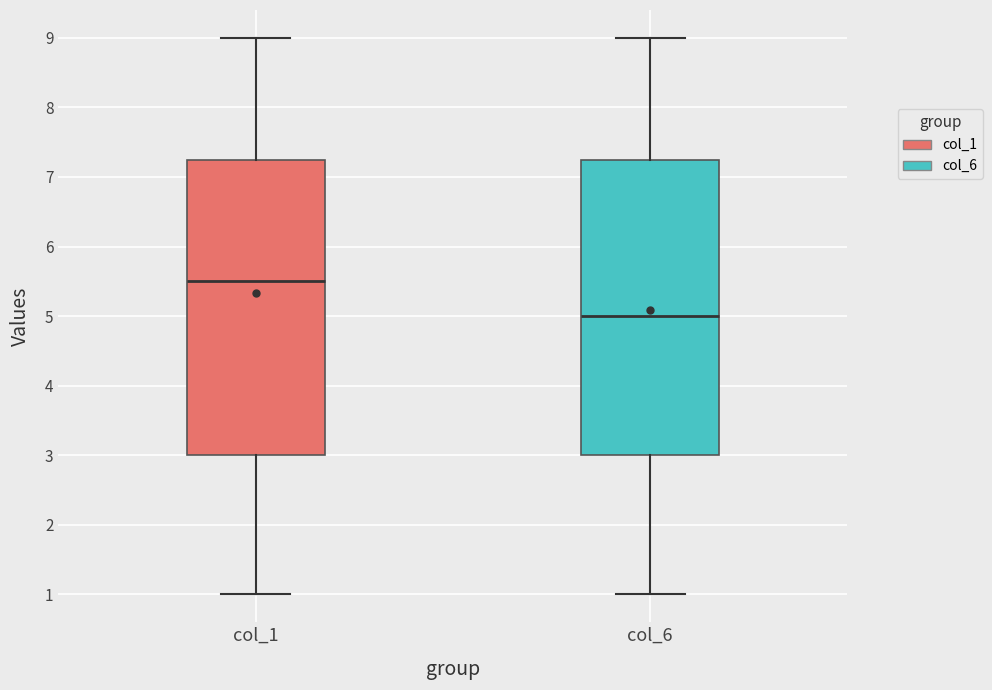

Which box's median line is the highest?

col_1